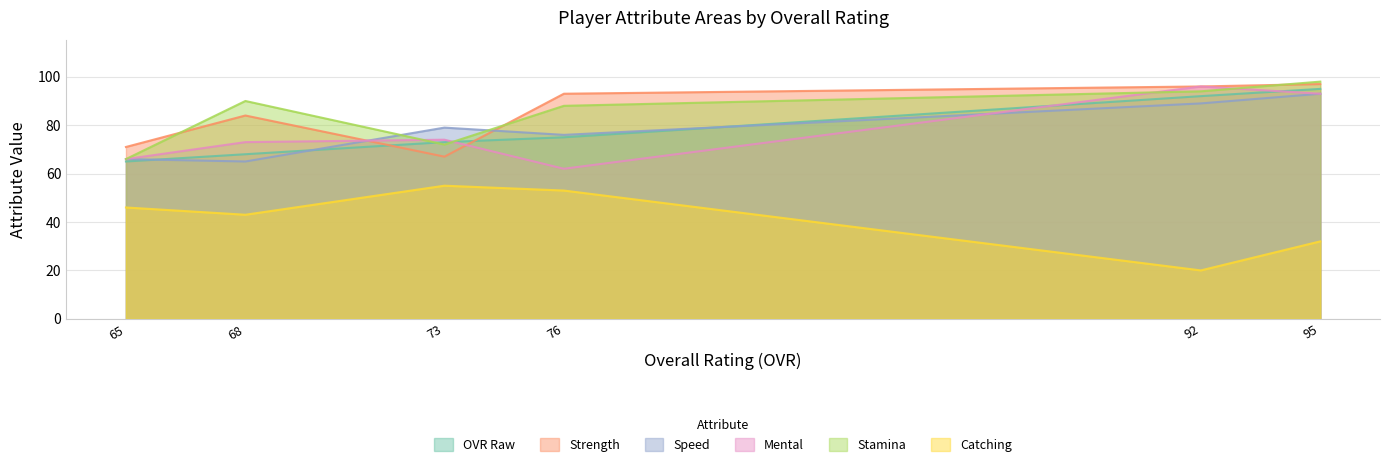

What is the difference between the maximum and minimum values in the speed series?

28